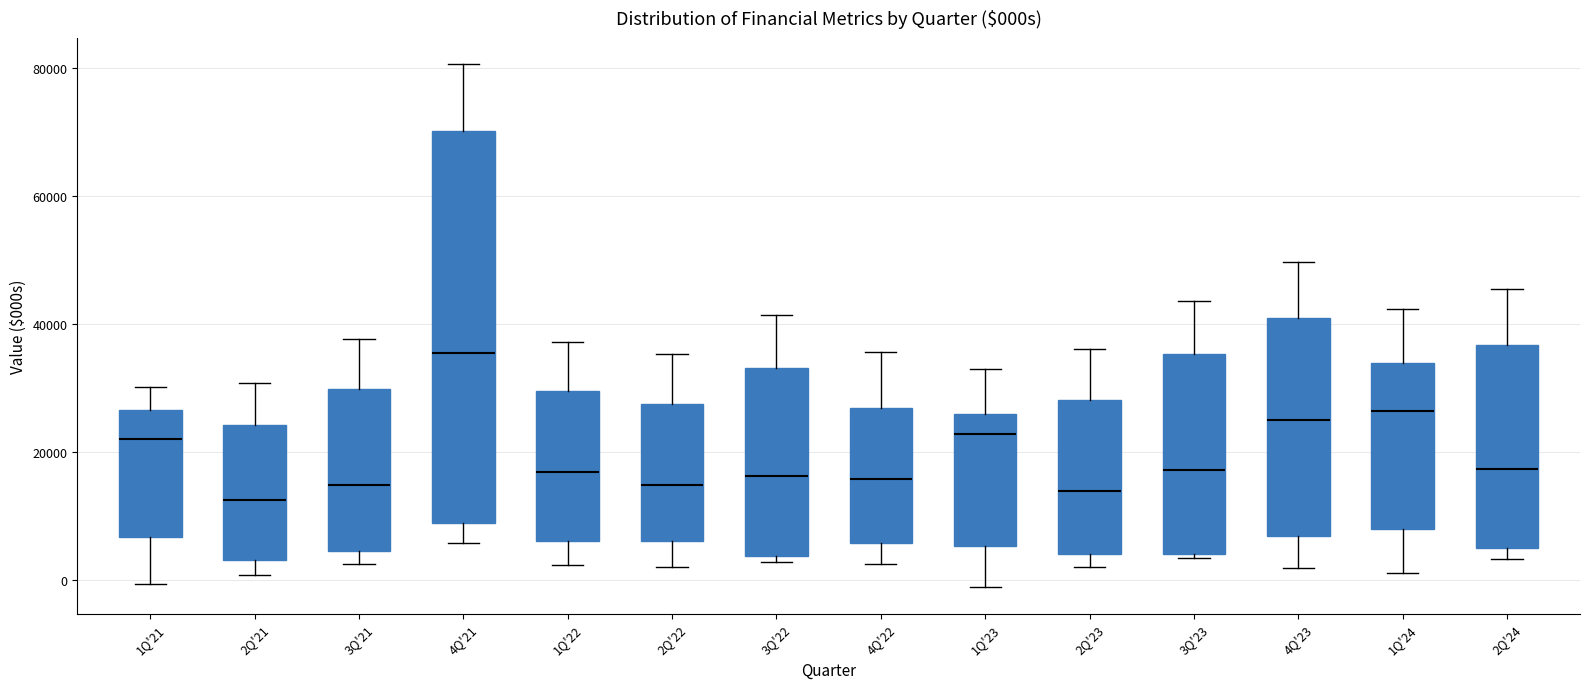

Reading left to right, transcribe this box plot: for each box, give where its median line is, the range the box spans, and where its two whiskers end, as read against the y-axis. The values are not printed on the chart, so give them approximately, as read against the axis.

1Q'21: median 22000, box 6000 to 26000, whiskers 0 to 30000
2Q'21: median 12000, box 4000 to 24000, whiskers 0 to 30000
3Q'21: median 14000, box 4000 to 30000, whiskers 2000 to 38000
4Q'21: median 36000, box 8000 to 70000, whiskers 6000 to 80000
1Q'22: median 16000, box 6000 to 30000, whiskers 2000 to 38000
2Q'22: median 14000, box 6000 to 28000, whiskers 2000 to 36000
3Q'22: median 16000, box 4000 to 34000, whiskers 2000 to 42000
4Q'22: median 16000, box 6000 to 26000, whiskers 2000 to 36000
1Q'23: median 22000, box 6000 to 26000, whiskers -2000 to 32000
2Q'23: median 14000, box 4000 to 28000, whiskers 2000 to 36000
3Q'23: median 18000, box 4000 to 36000, whiskers 4000 (just below the box's lower edge) to 44000
4Q'23: median 26000, box 6000 to 40000, whiskers 2000 to 50000
1Q'24: median 26000, box 8000 to 34000, whiskers 2000 to 42000
2Q'24: median 18000, box 4000 to 36000, whiskers 4000 (just below the box's lower edge) to 46000